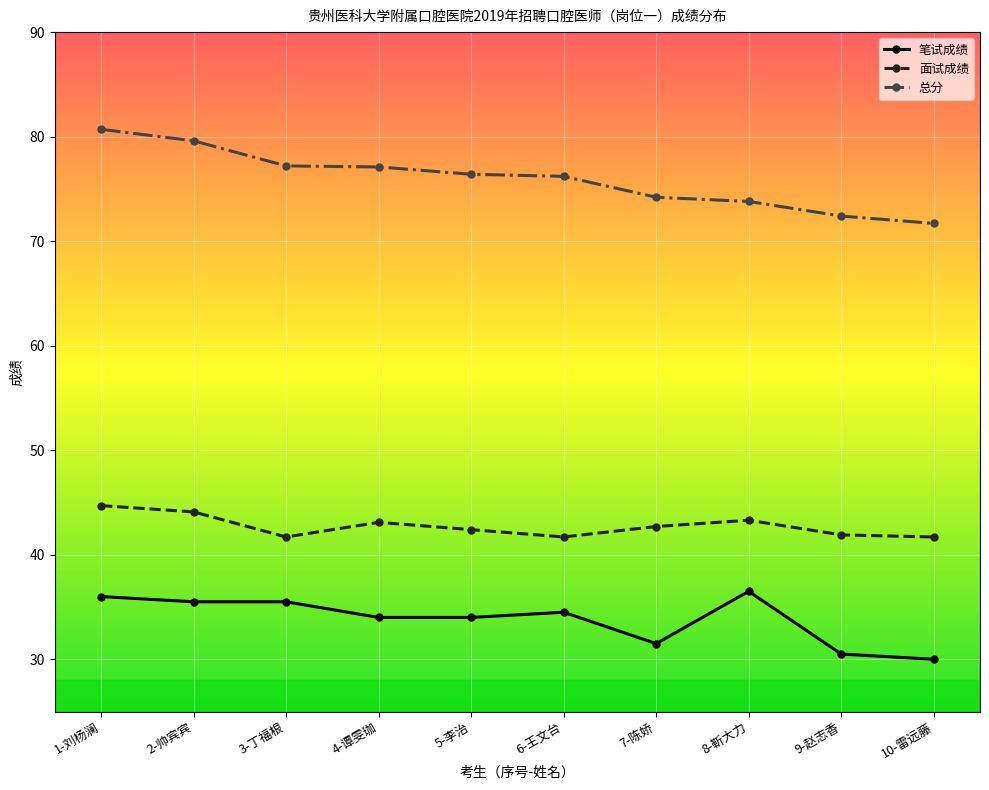

Where does the 面试成绩 series first go above 42?

1-刘杨澜